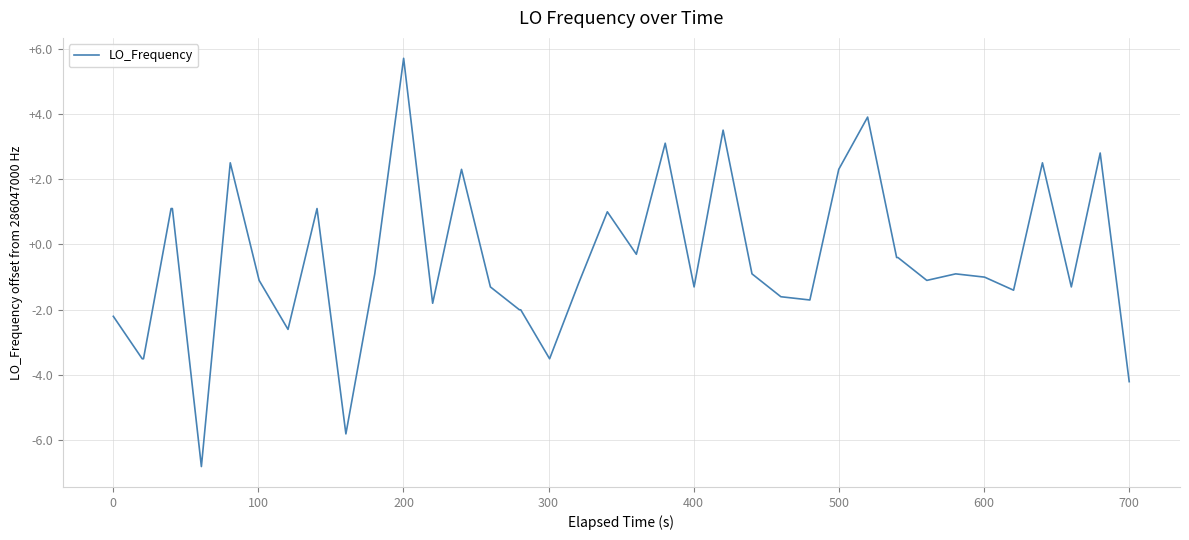

What is the minimum value shown in the chart?

-6.8